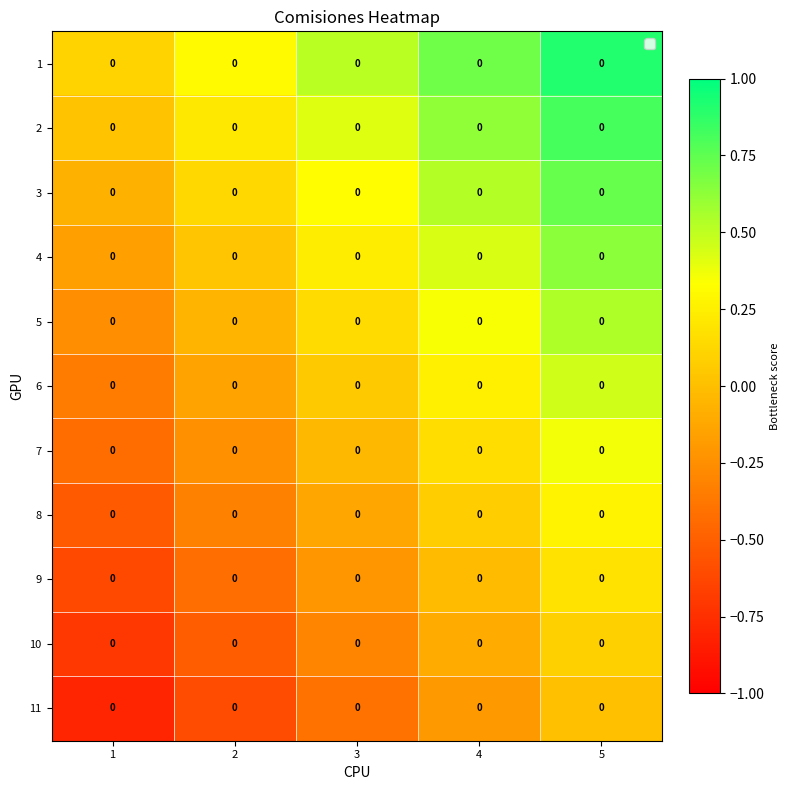

How many data points in 5 are less than 0?

2